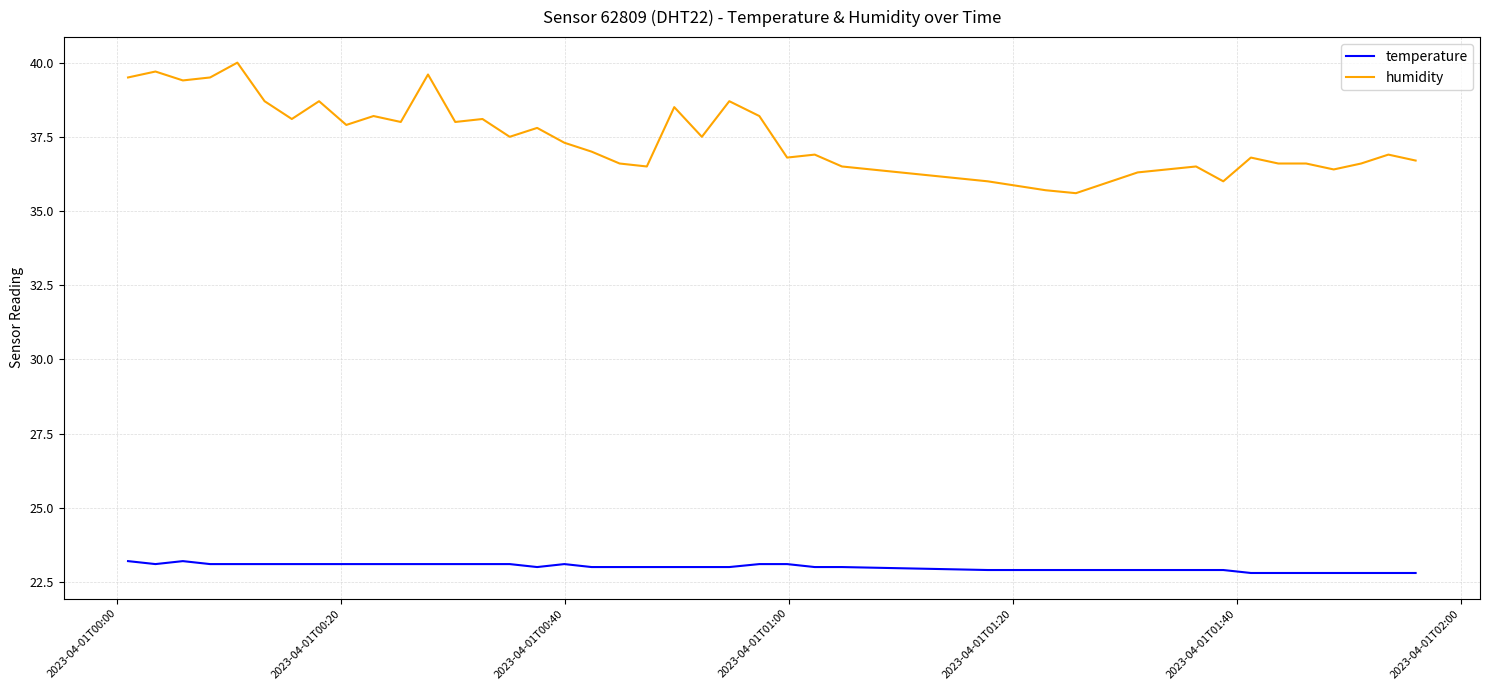

What is the lowest value of the temperature series?

22.8